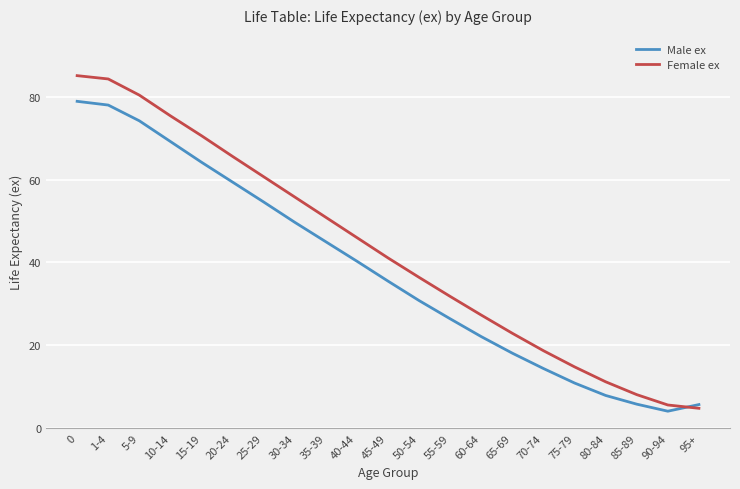

True or false: Female ex and Male ex intersect in this chart.

True